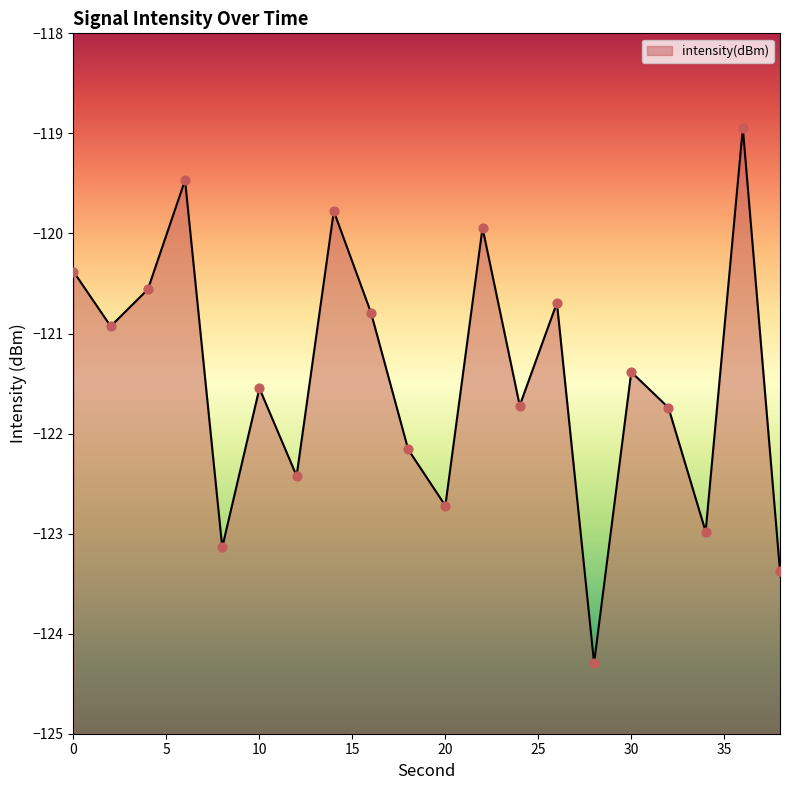

What is the change in value from 16 to 18?

-1.4